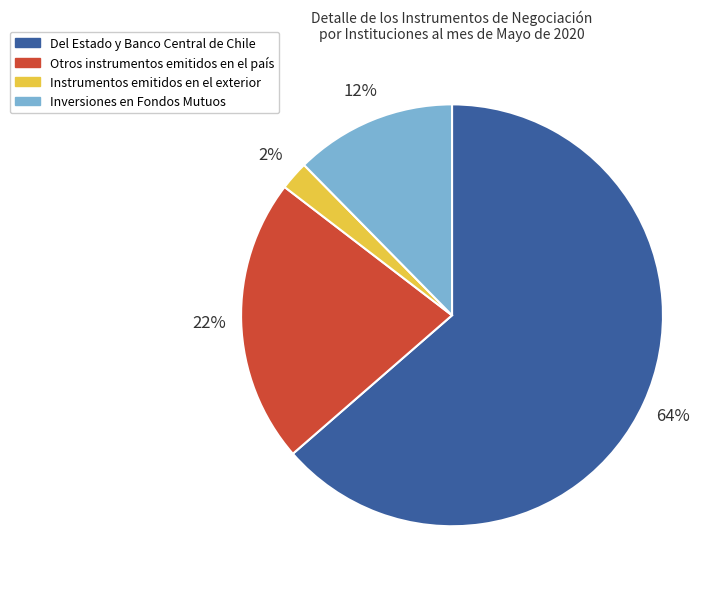

Is it true that Inversiones en Fondos Mutuos is 12% of the pie?

True